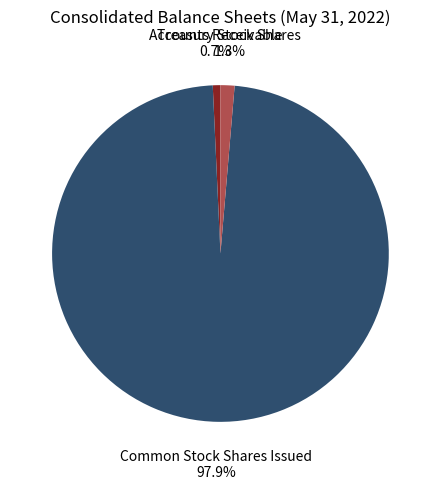

Which category has the biggest portion of the pie?

Common Stock Shares Issued